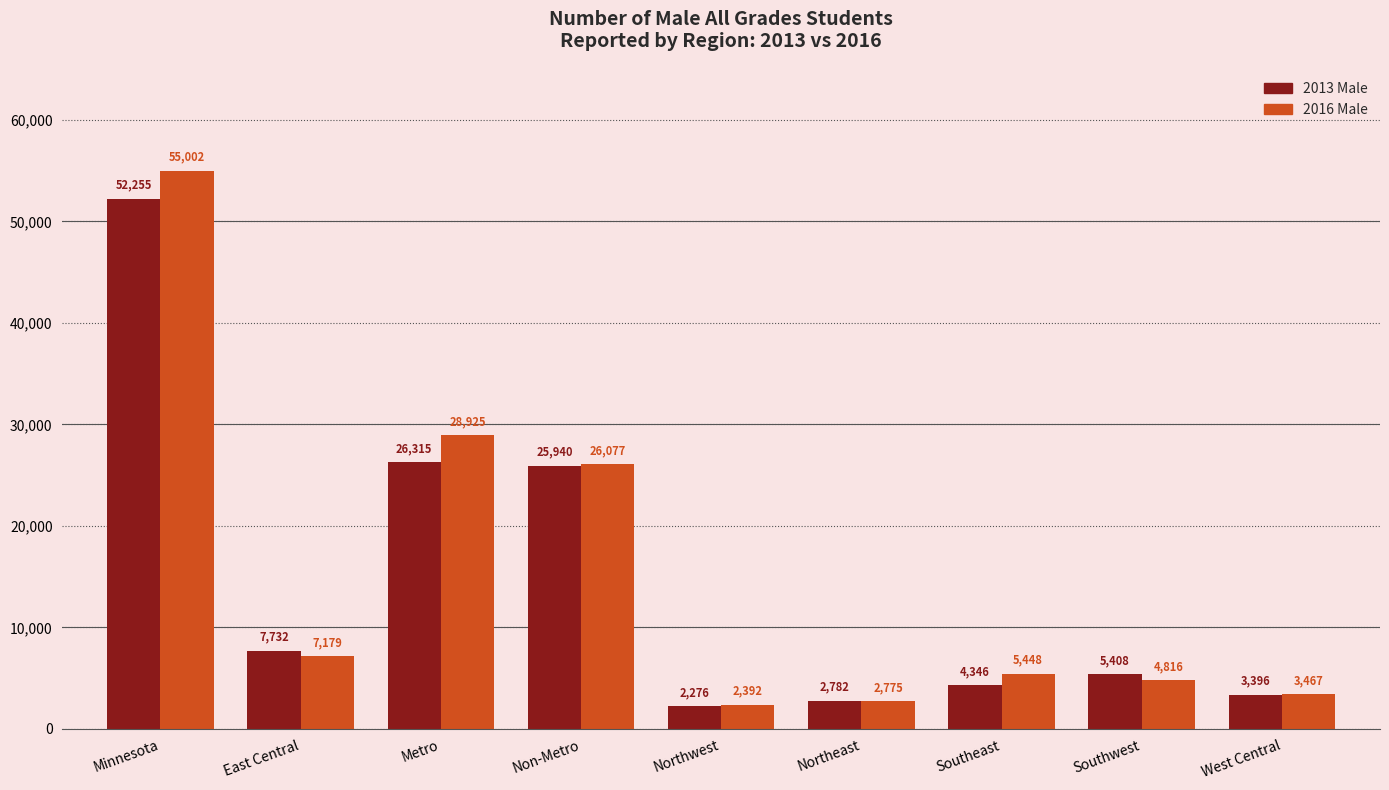

Reading right to left, what are all the values shown in this chart?

2013 Male: 3396	5408	4346	2782	2276	25940	26315	7732	52255
2016 Male: 3467	4816	5448	2775	2392	26077	28925	7179	55002